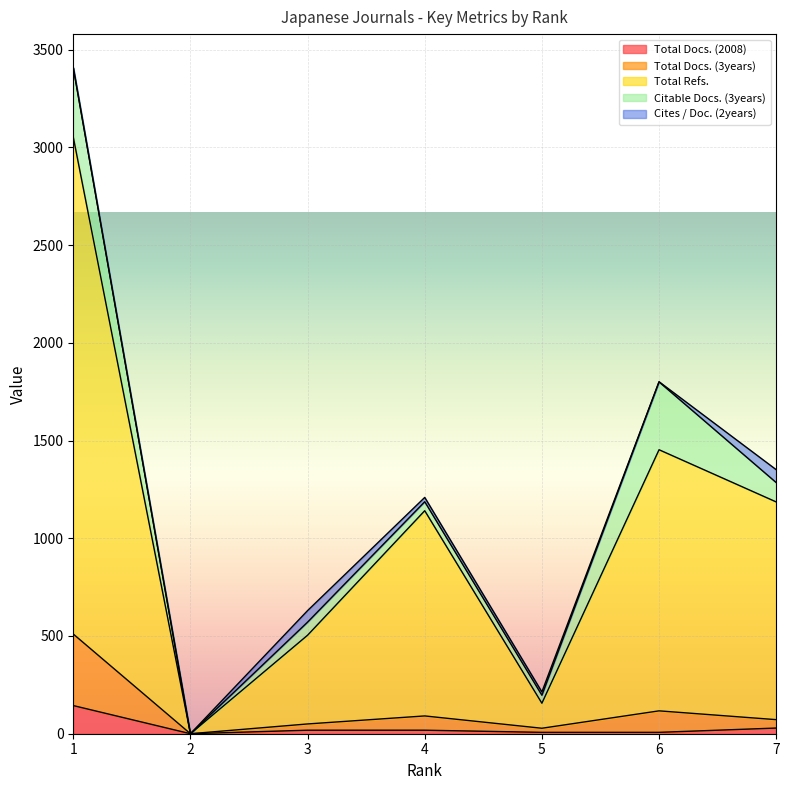

What is the sum of all Total Docs. (3years) values?

868